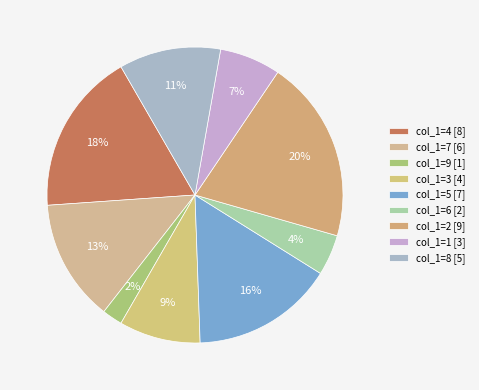

Which has a higher value, col_1=3 or col_1=9?

col_1=3